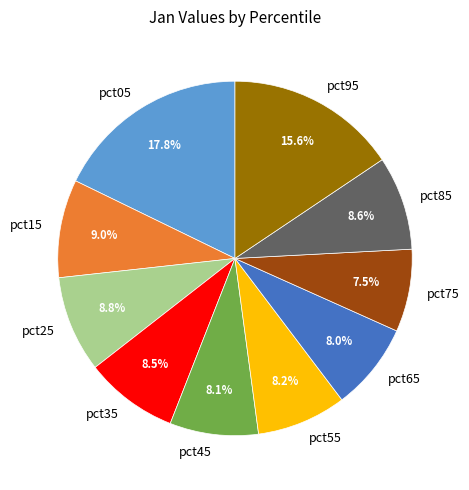

How much of the chart is everything except pct45?

91.9%